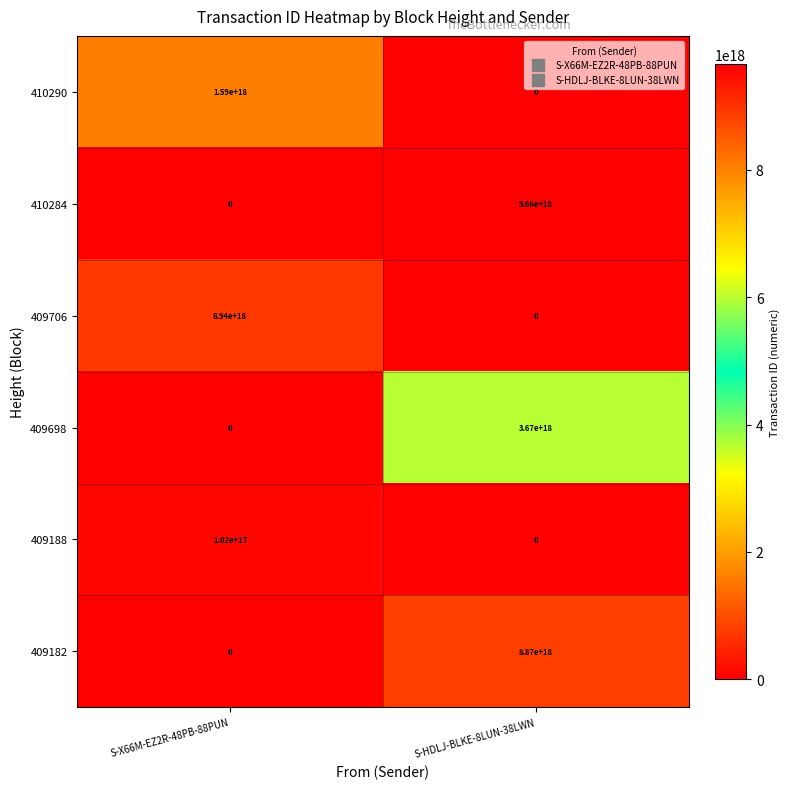

Is it true that 409698 equals 0 at S-X66M-EZ2R-48PB-88PUN?

True